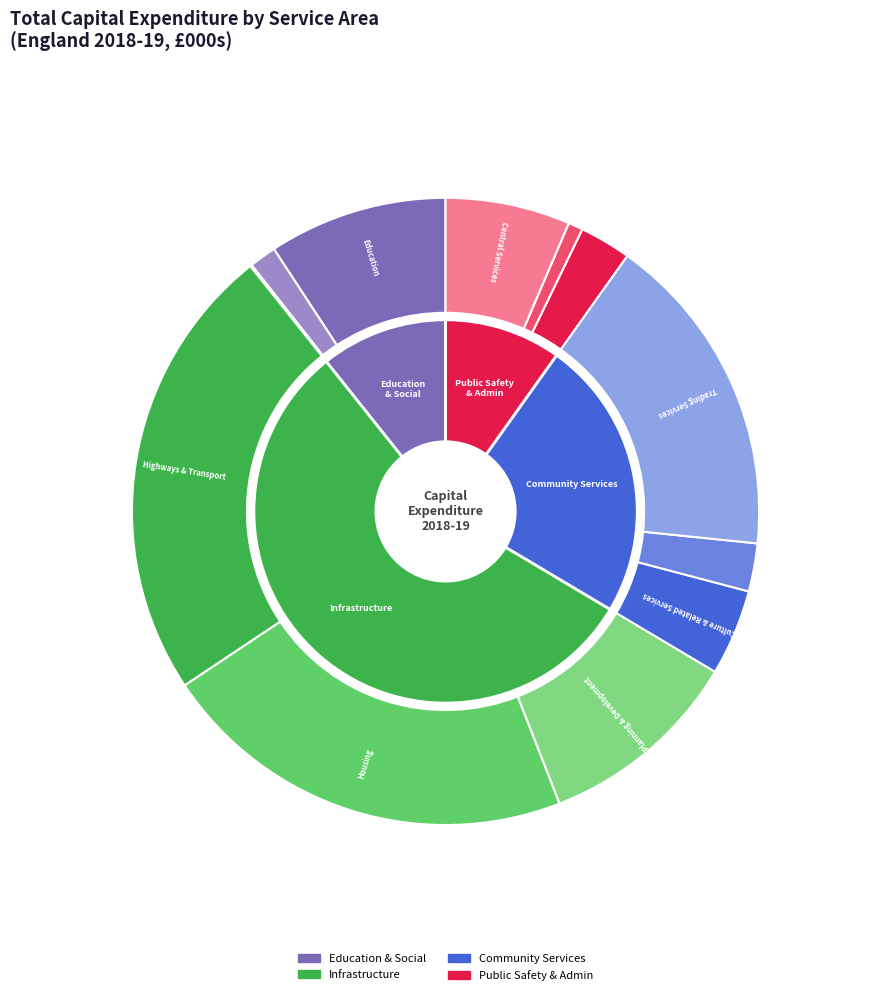

What percentage do Total Fire & Rescue Services and Total Housing together represent?

22.3%